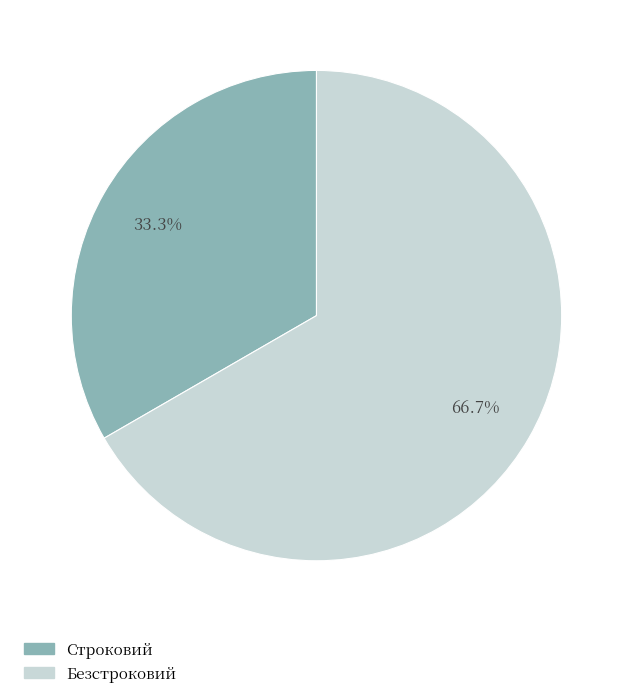

How many slices are in this pie chart?

2